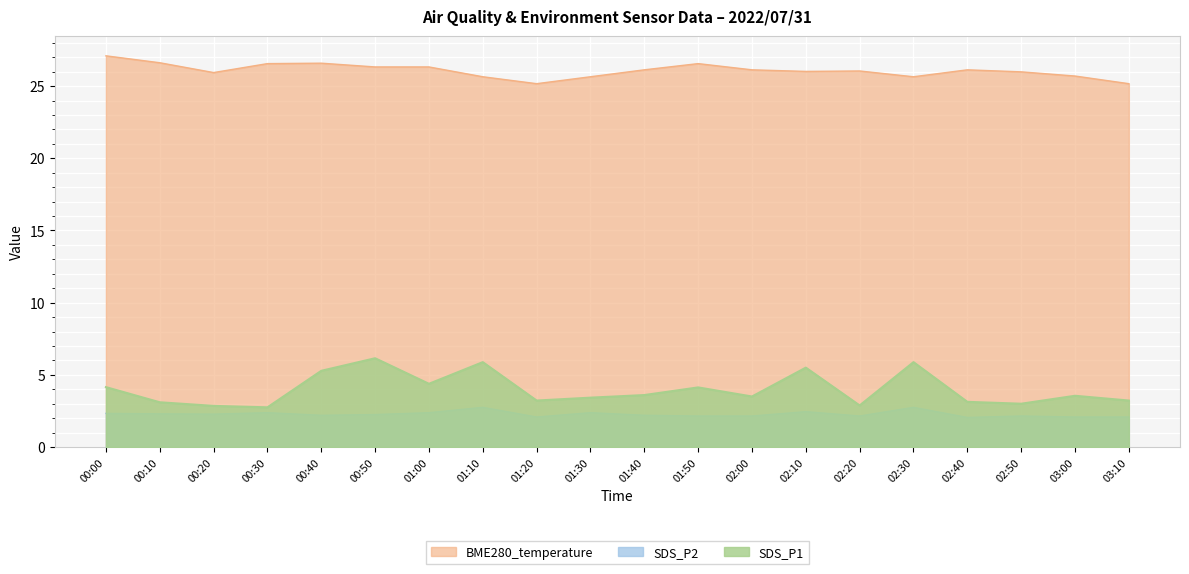

What is the value of the BME280_temperature point at the 6th from the left?

26.3